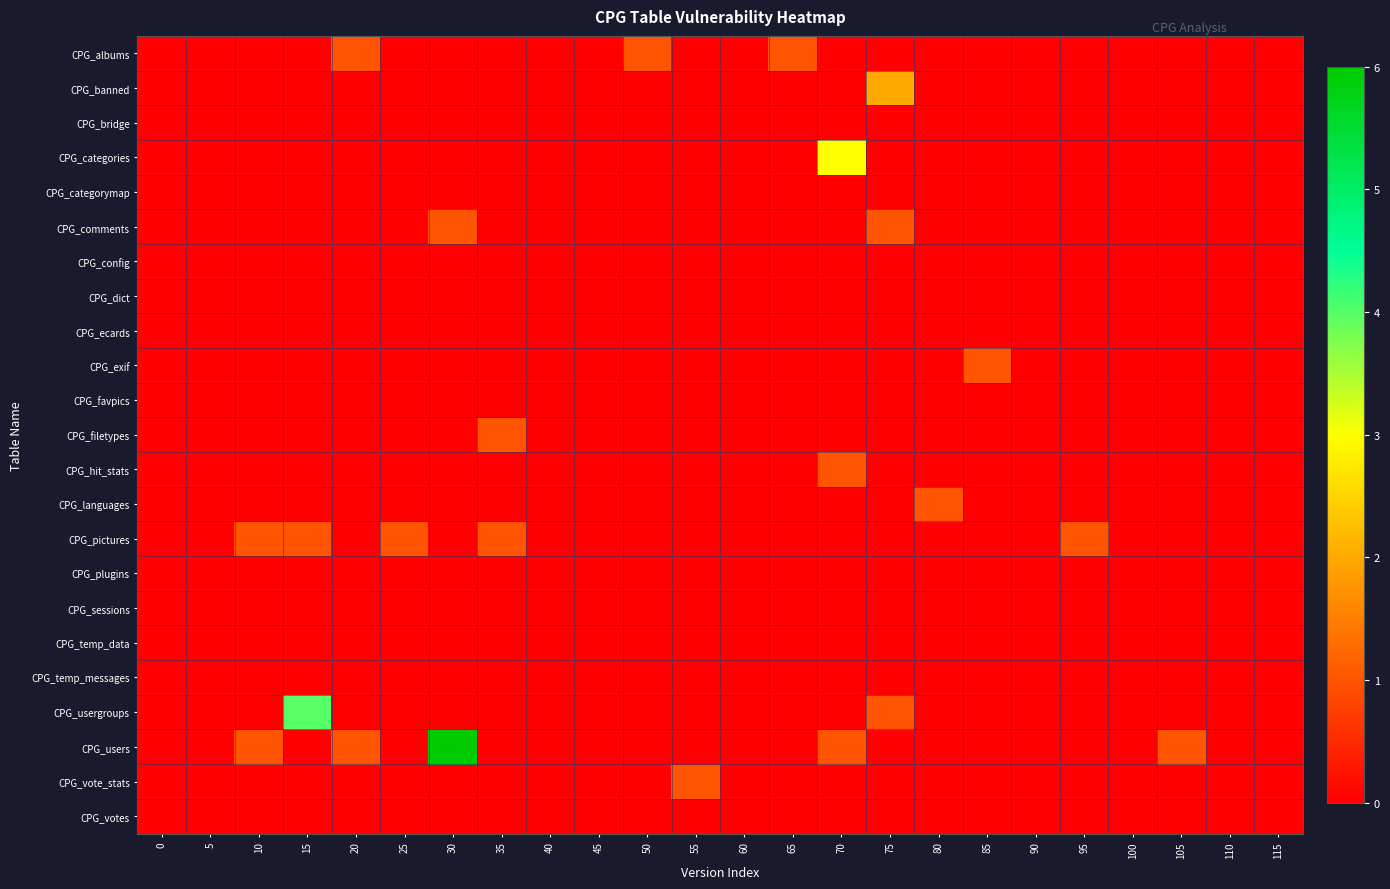

Which series has the widest spread of values?

CPG_users